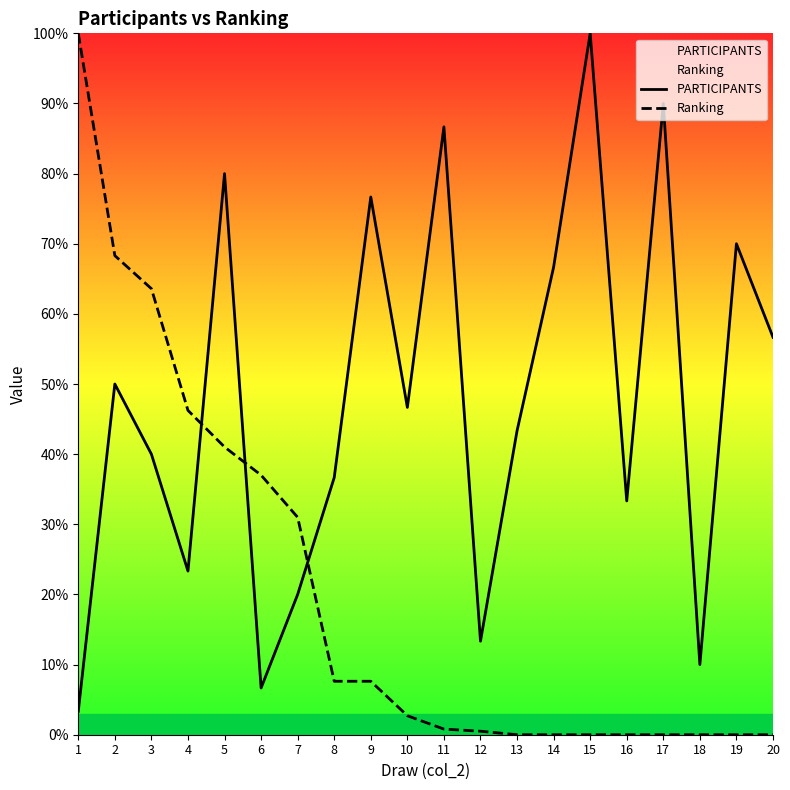

List the labels in order of Ranking value, smallest first.

13, 14, 15, 16, 17, 18, 19, 20, 12, 11, 10, 8, 9, 7, 6, 5, 4, 3, 2, 1